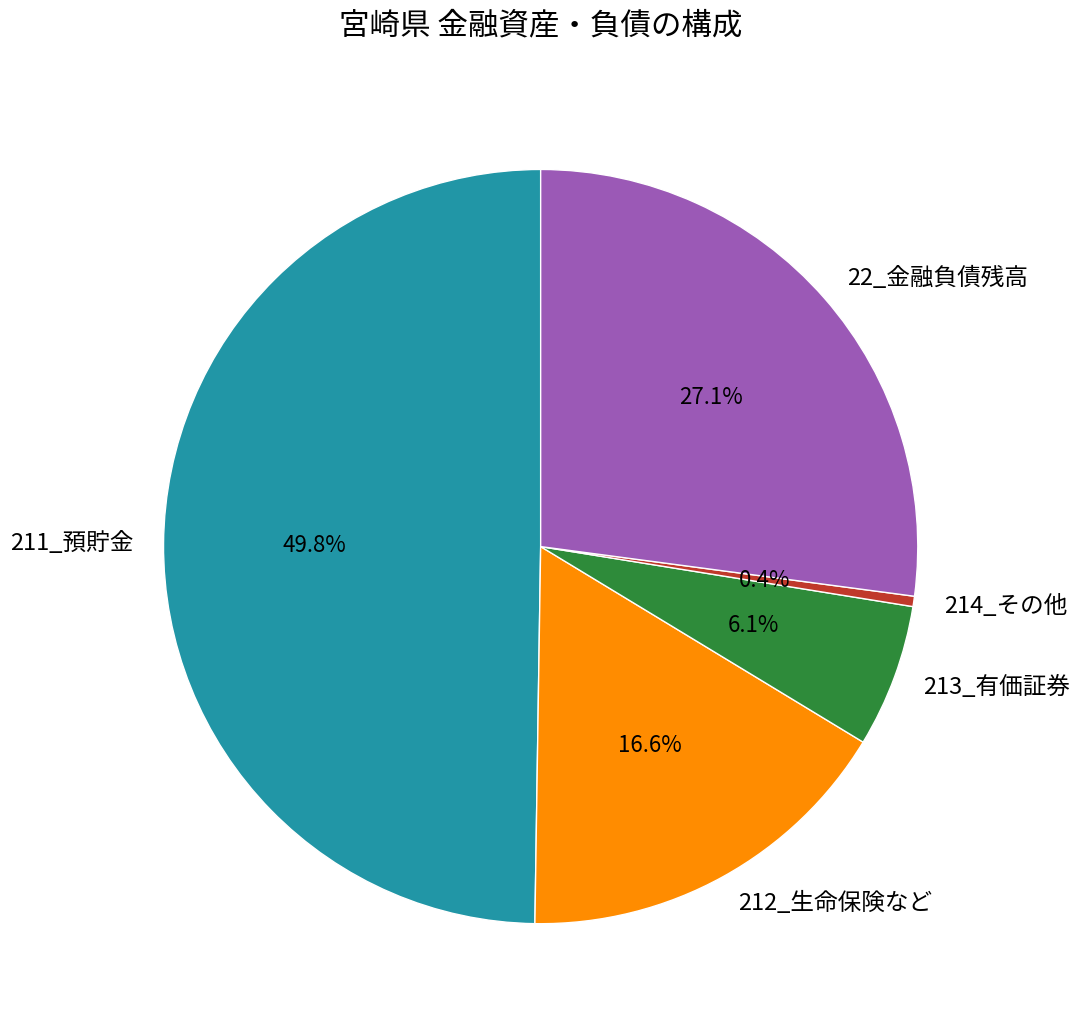

To the nearest percent, what percentage of the pie is 22_金融負債残高?

27%